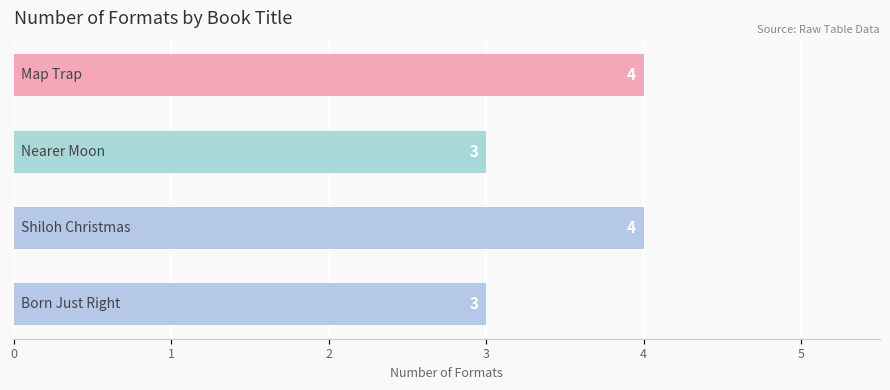

Reading bottom to top, list all the values displayed in this chart.

3	4	3	4